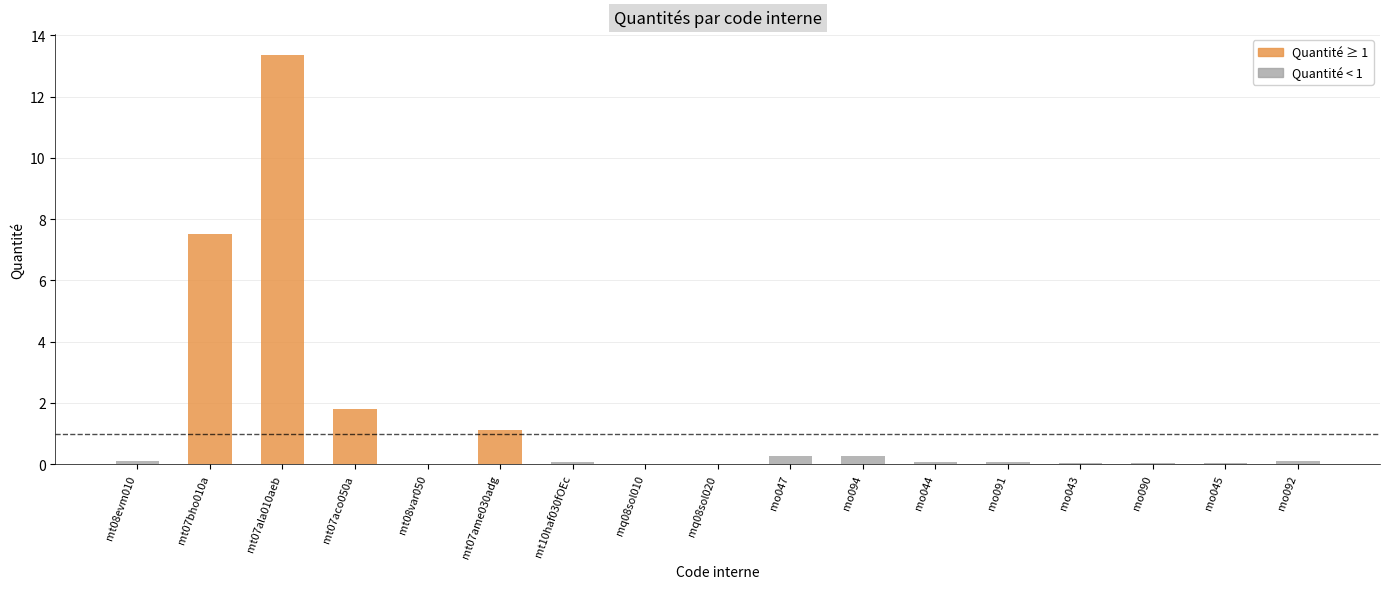

What is the difference between the second highest and minimum values?

7.5